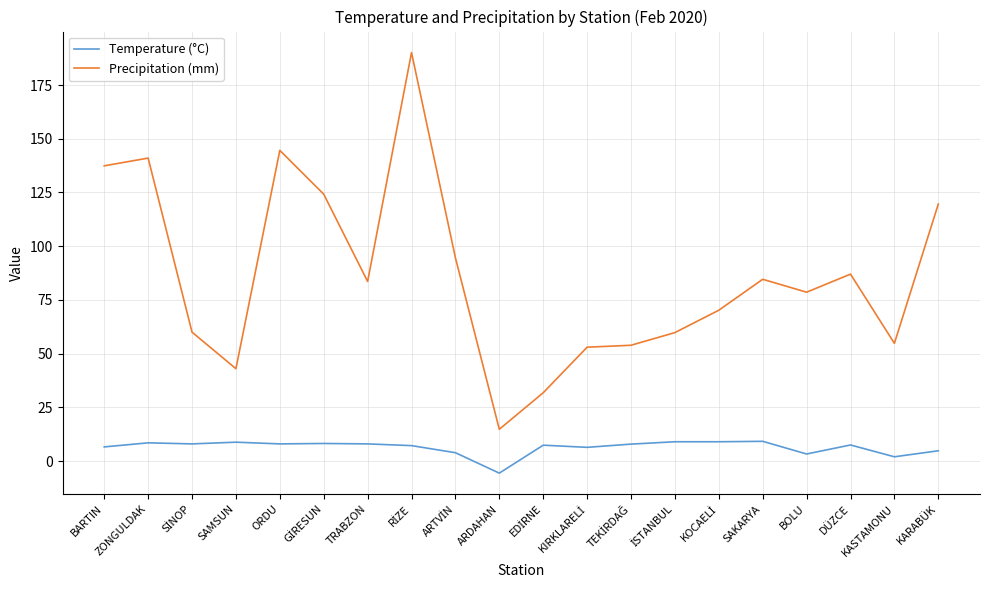

What is the highest value of the Temperature (°C) series?

9.2